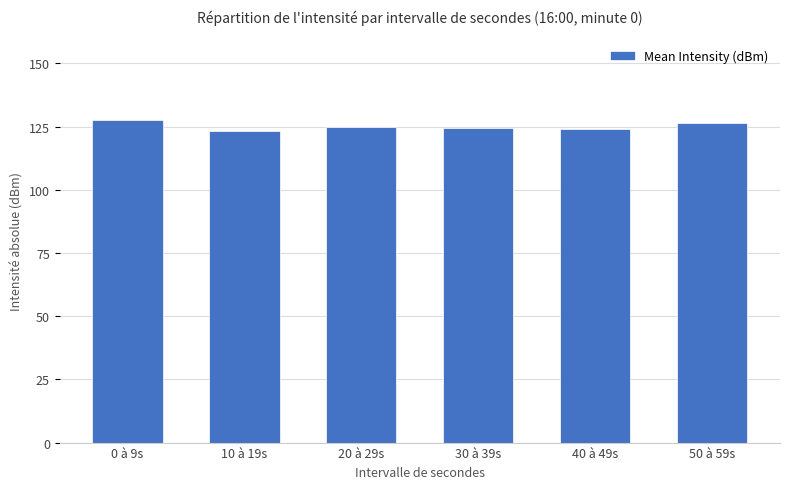

Approximately how many times larger is the value at 10 à 19s compared to 40 à 49s?

1.0